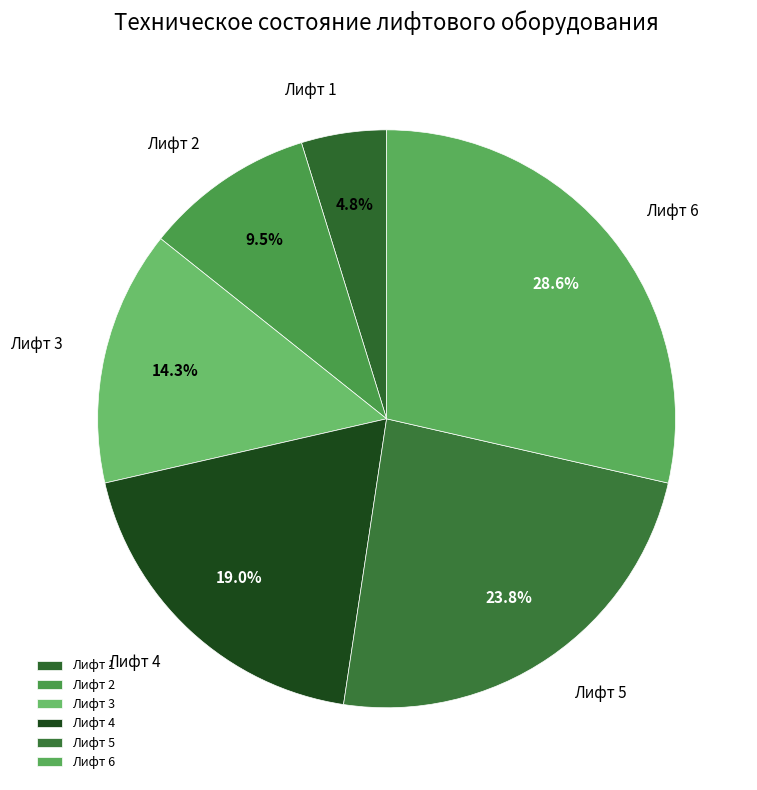

Which slice is the largest?

Лифт 6